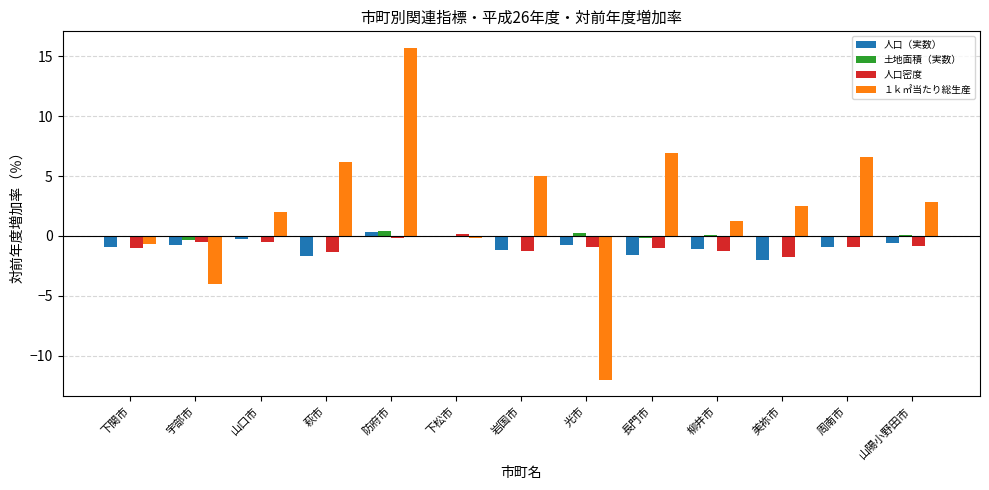

The value of １ｋ㎡当たり総生産 at 山陽小野田市 is 2.8. True or false?

True